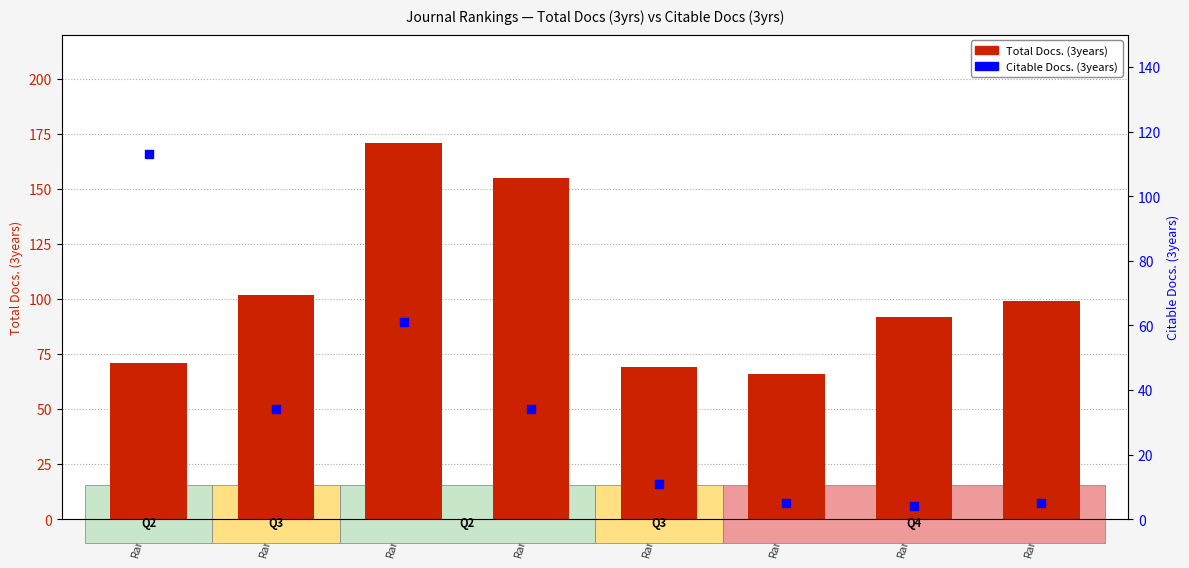

At how many categories does at least one series exceed 134?

2